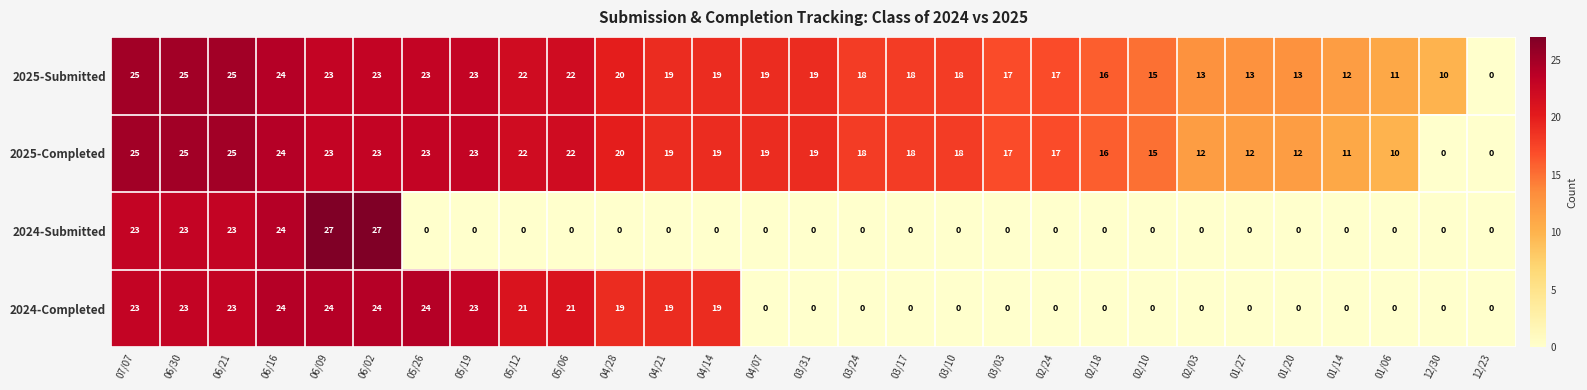

What is the spread (max minus min) of values at 05/26?

24